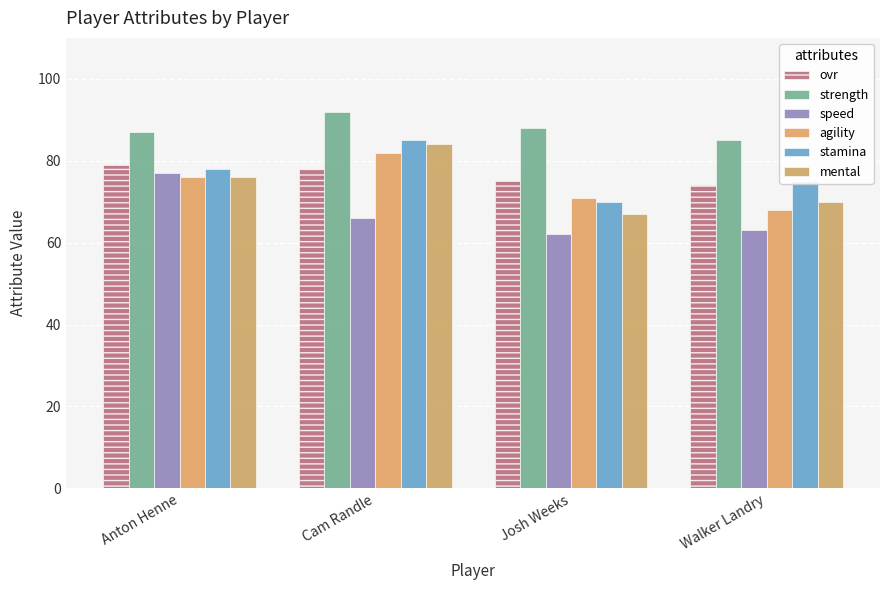

The value of strength at Cam Randle is 92. True or false?

True